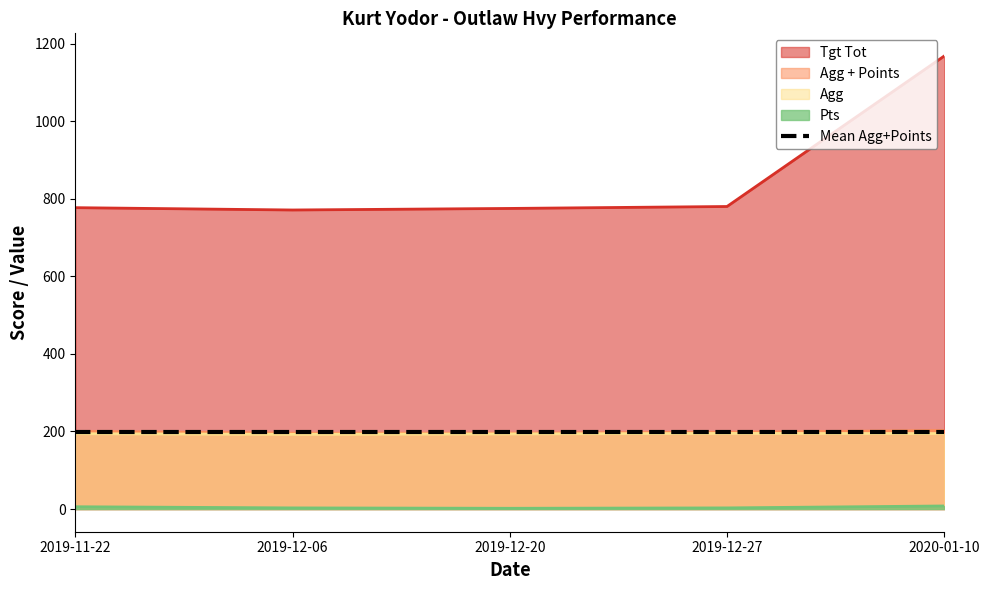

At which label does Pts first exceed 3?

2019-11-22